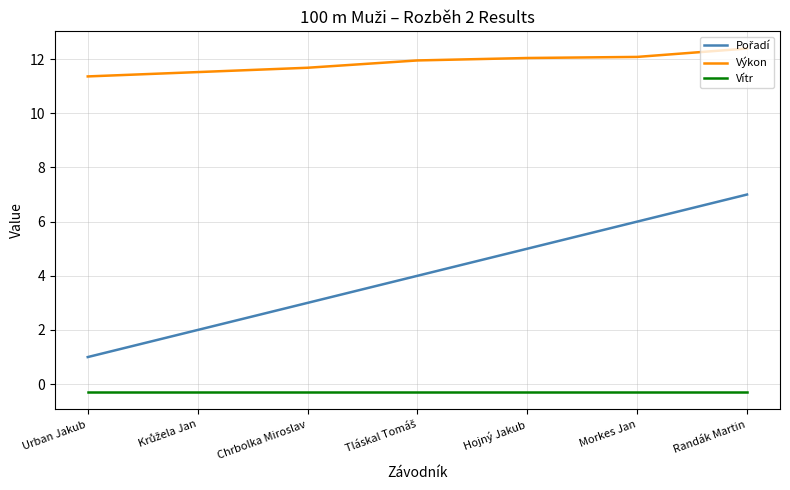

Which series has the largest total across all categories?

Výkon